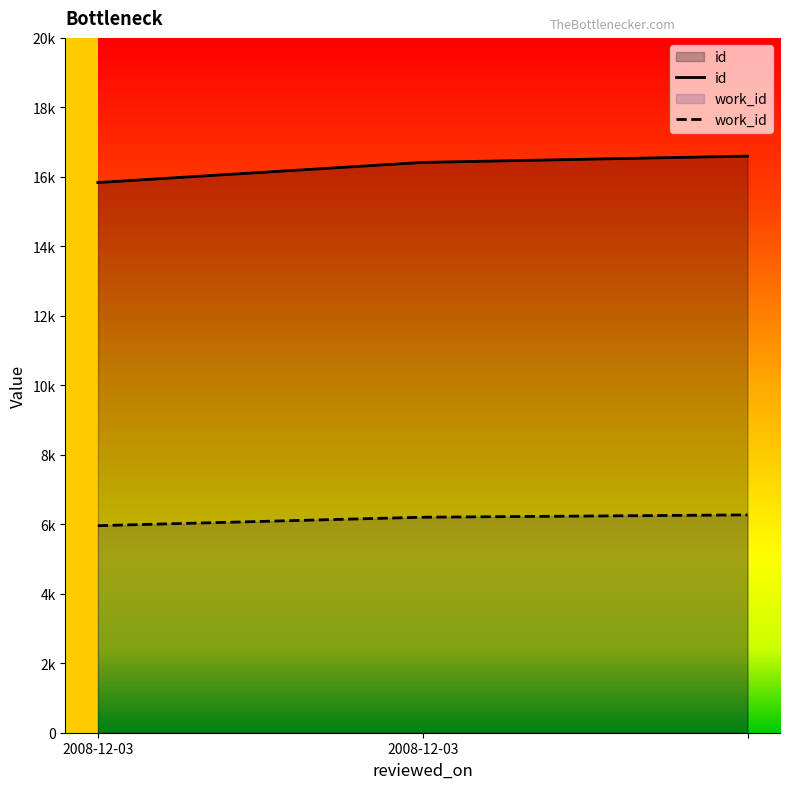

What is the average value of the work_id series?

6144